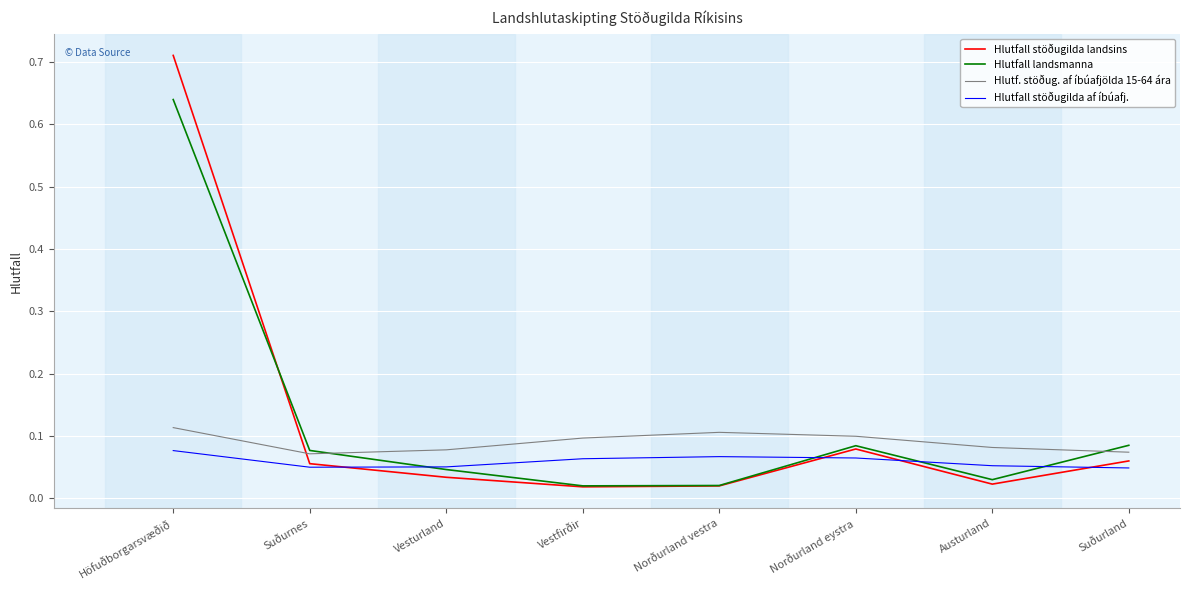

Rank the series at Austurland from highest to lowest value.

Hlutf. stöðug. af íbúafjölda 15-64 ára, Hlutfall stöðugilda af íbúafj., Hlutfall landsmanna, Hlutfall stöðugilda landsins